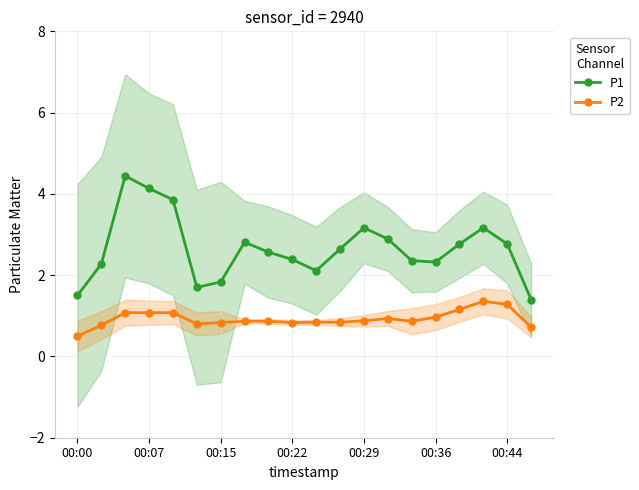

Is this an area chart (filled region under the line)?

No